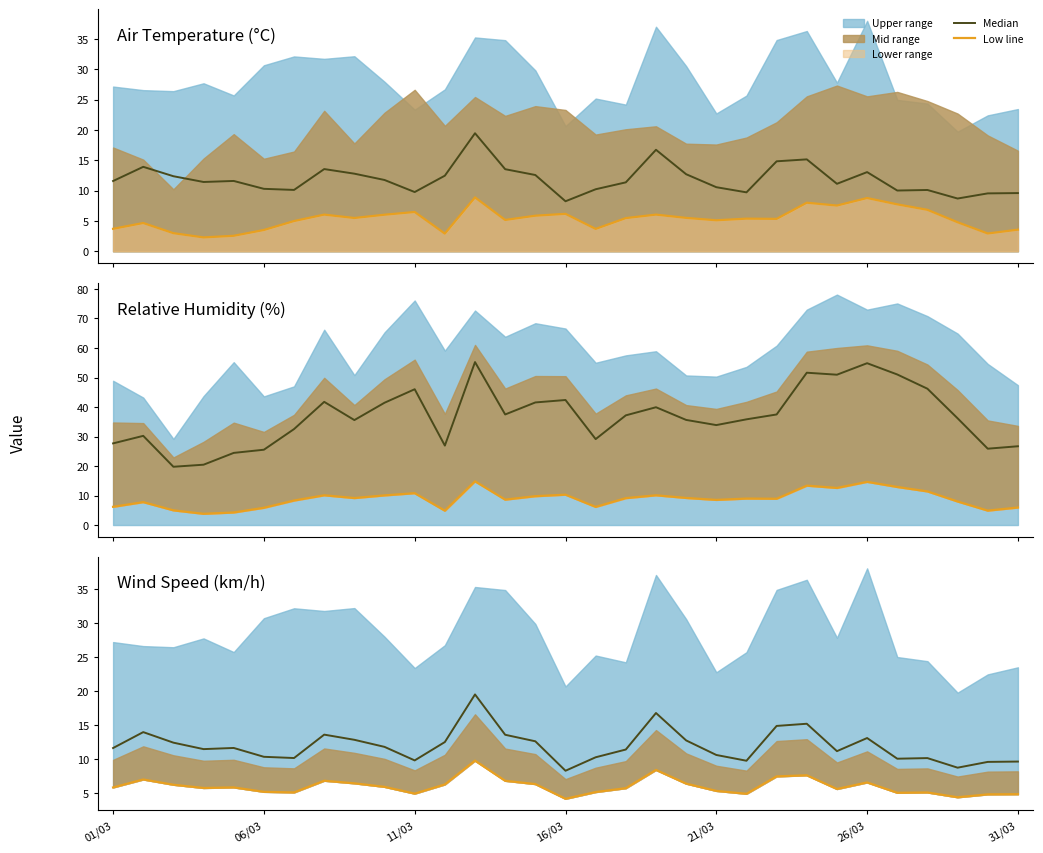

How many distinct data groups are displayed?

5